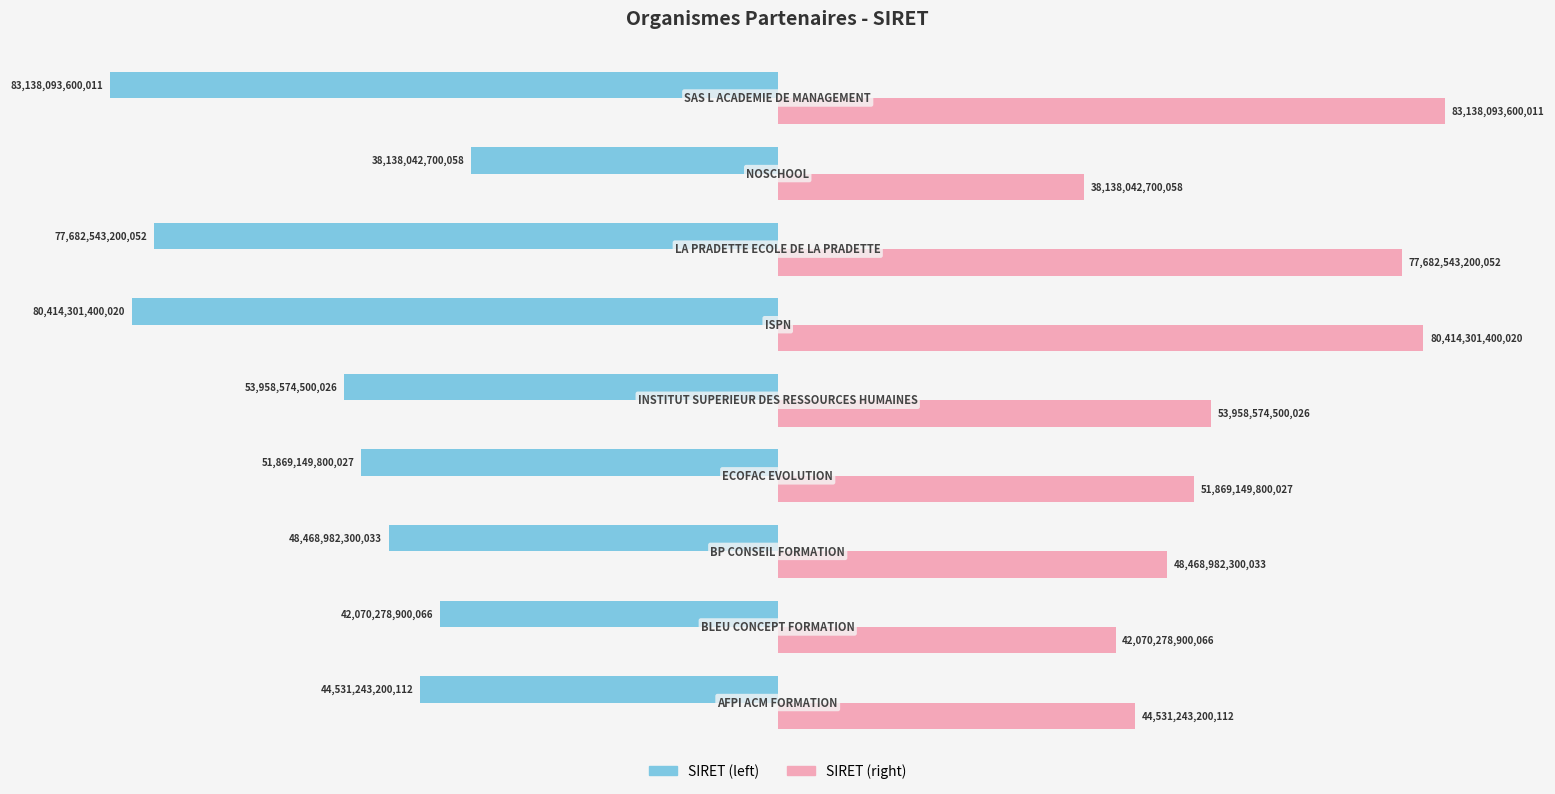

List the series in order of their overall mean, lowest first.

SIRET (left), SIRET (right)